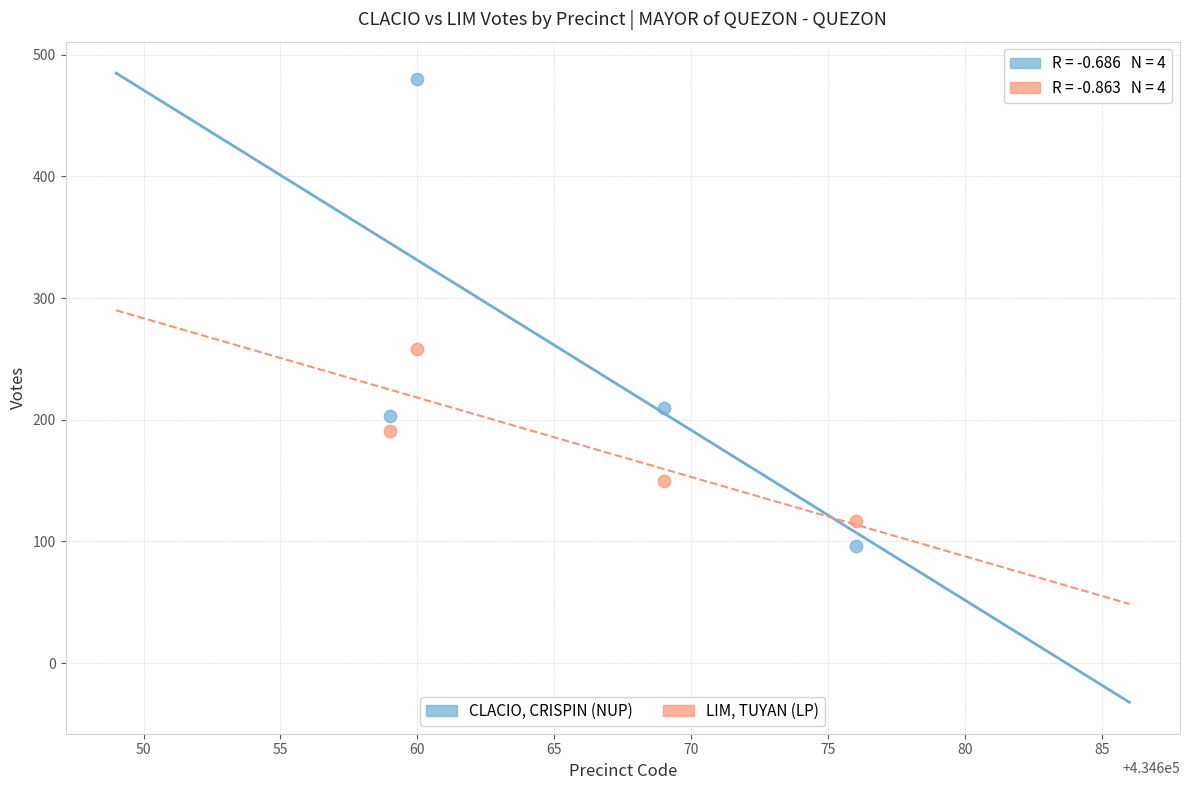

Across all data points, what is the range of X values (max minus min)?

17